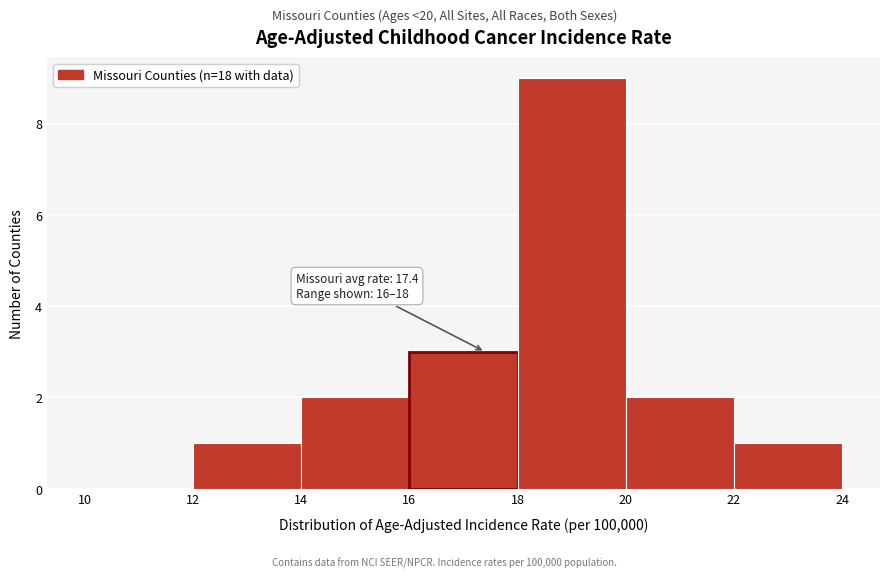

Over which range of the x-axis is the bar tallest?

18 to 20